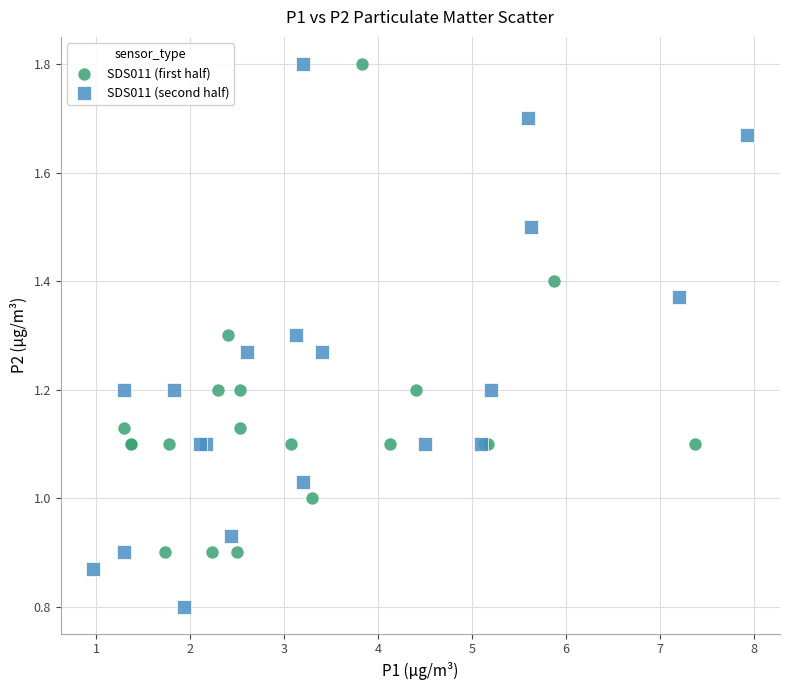

Which series has the largest Y range (max minus min)?

SDS011 (second half)